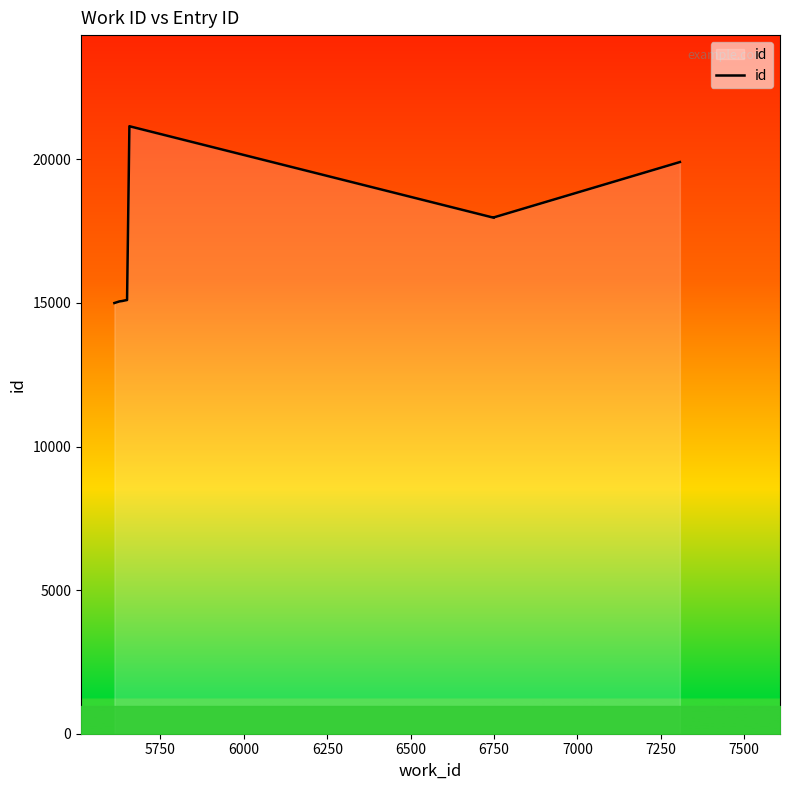

True or false: there are more than 2 points higher than both neighbors.

False